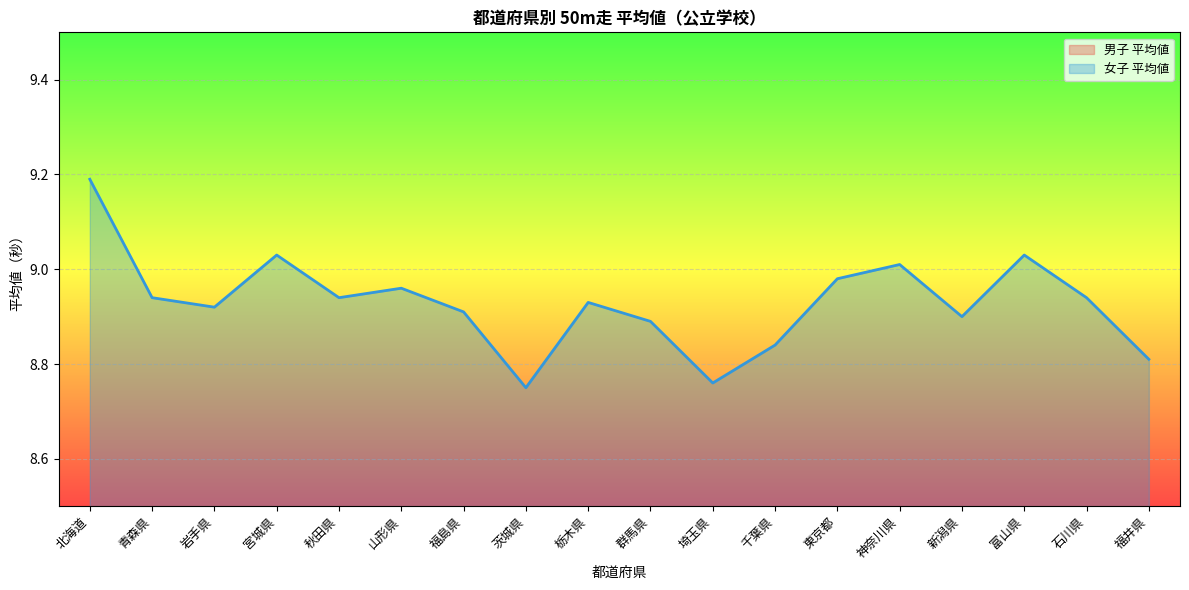

What is the value of the 男子 平均値 point at the 17th from the left?

7.9